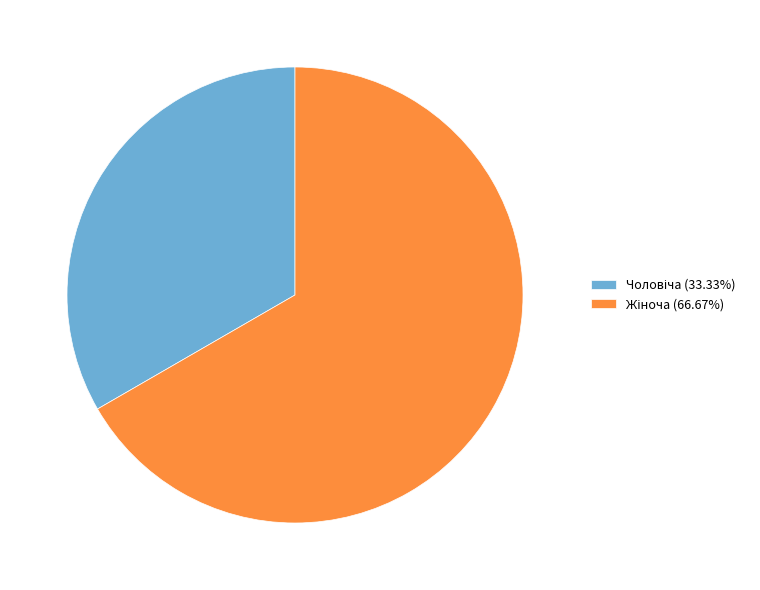

Does any single category account for the majority?

Yes